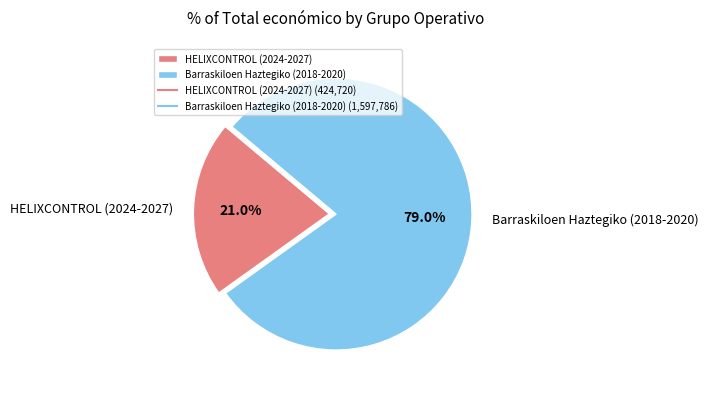

Combined, what portion of the pie is HELIXCONTROL (2024-2027) and Barraskiloen Haztegiko (2018-2020)?

100.0%